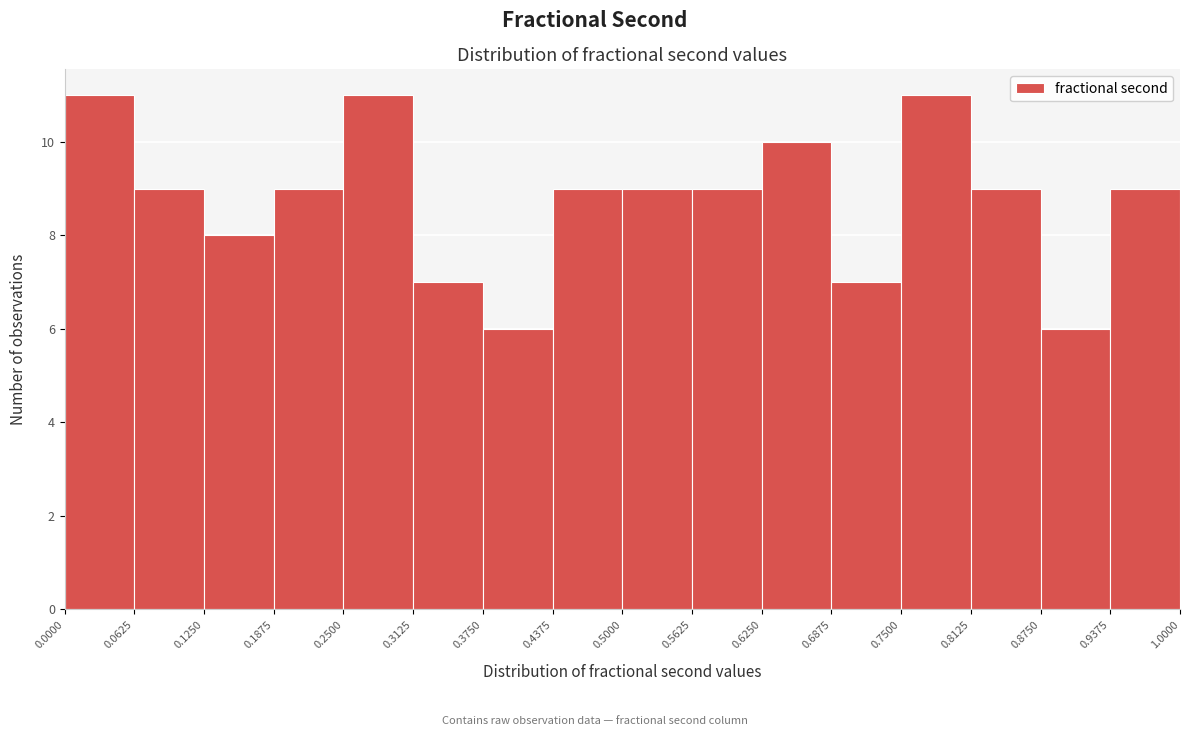

Reading left to right, transcribe this chart: for each bar, give the range it covers on the x-axis and its height. The values are not printed on the chart, so give them approximately, as read against the axis.

0.0000 to 0.0625: 11
0.0625 to 0.1250: 9
0.1250 to 0.1875: 8
0.1875 to 0.2500: 9
0.2500 to 0.3125: 11
0.3125 to 0.3750: 7
0.3750 to 0.4375: 6
0.4375 to 0.5000: 9
0.5000 to 0.5625: 9
0.5625 to 0.6250: 9
0.6250 to 0.6875: 10
0.6875 to 0.7500: 7
0.7500 to 0.8125: 11
0.8125 to 0.8750: 9
0.8750 to 0.9375: 6
0.9375 to 1.0000: 9